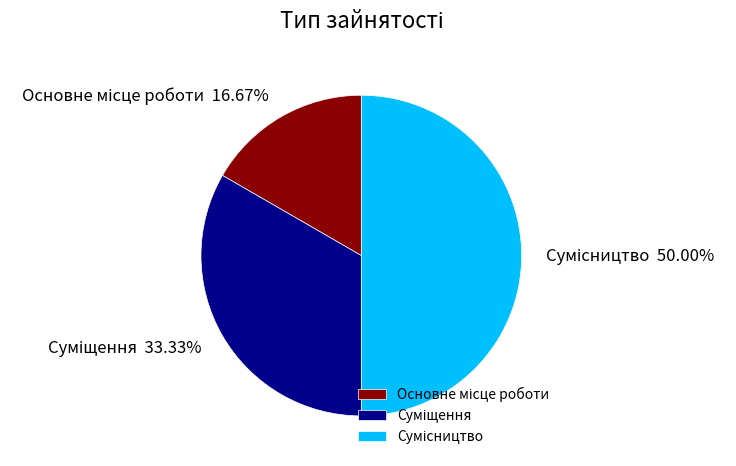

Is there any slice that represents more than half of the pie?

No